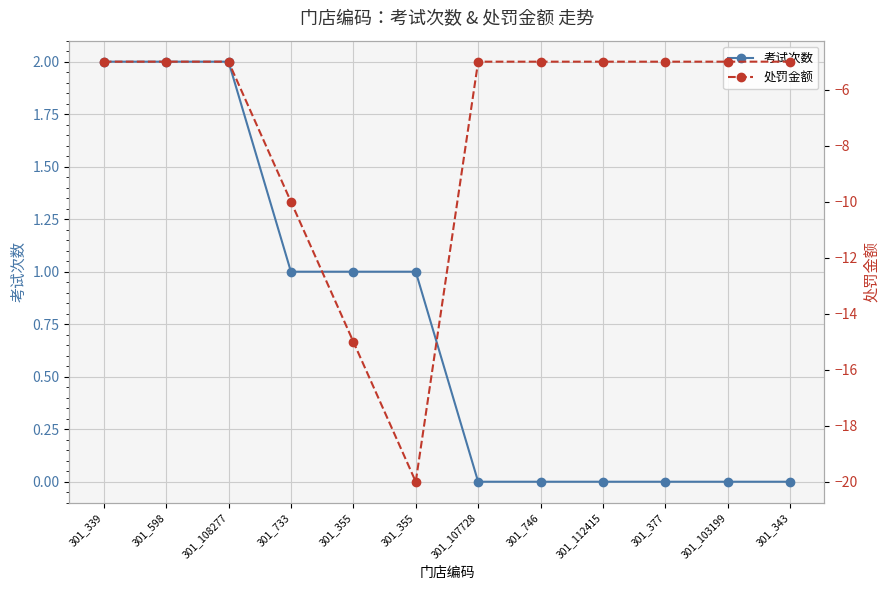

How many data points does each series have?

12